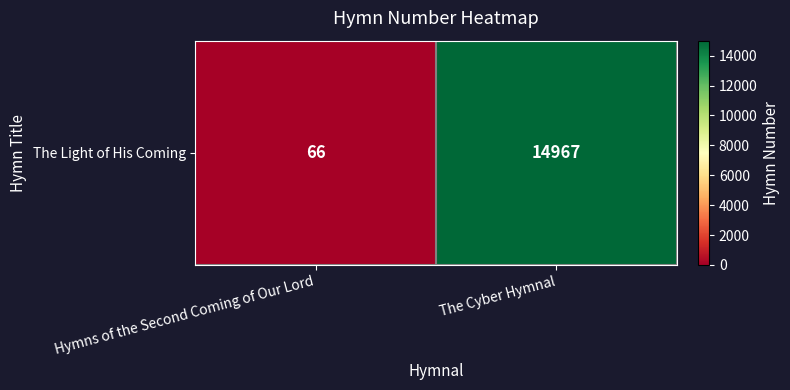

What is the difference between the values at Hymns of the Second Coming of Our Lord and The Cyber Hymnal?

14901